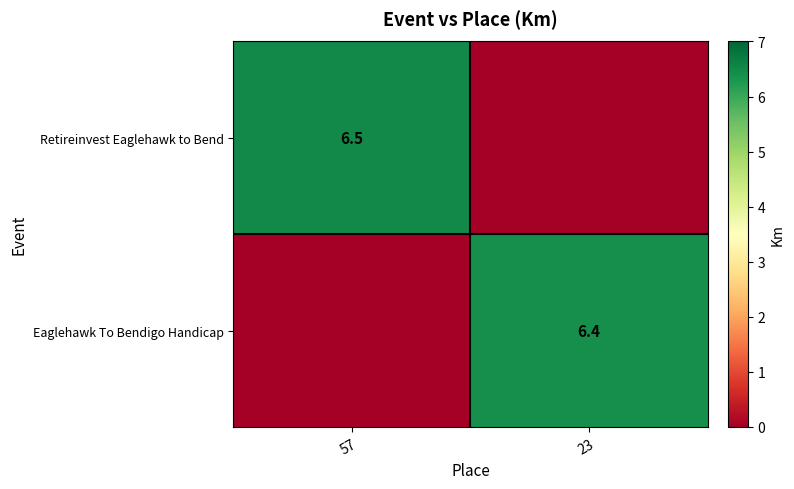

Is the value of Eaglehawk To Bendigo Handicap at 23 greater than the value of Retireinvest Eaglehawk to Bend at 57?

No